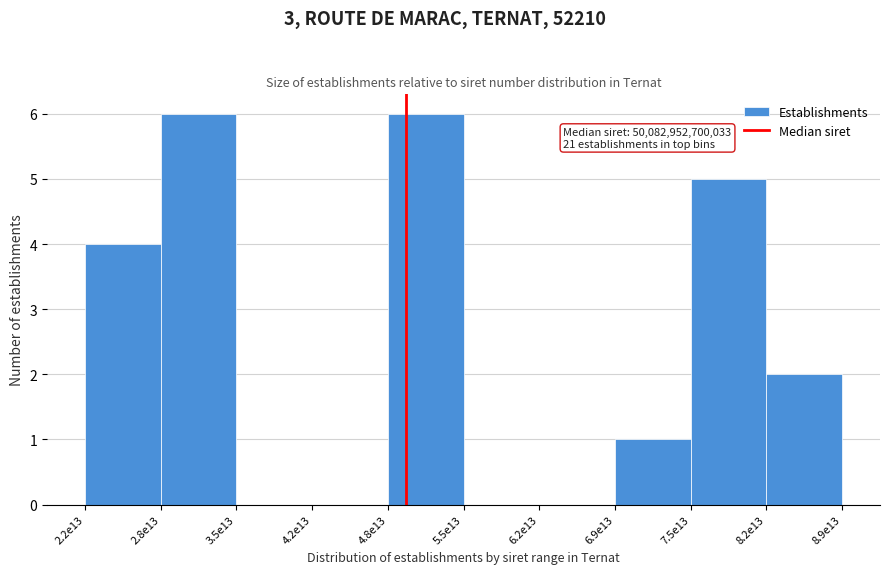

Reading left to right, list all the values displayed in this chart.

2.2e13=4	2.8e13=6	3.5e13=0	4.2e13=0	4.8e13=6	5.5e13=0	6.2e13=0	6.9e13=1	7.5e13=5	8.2e13=2